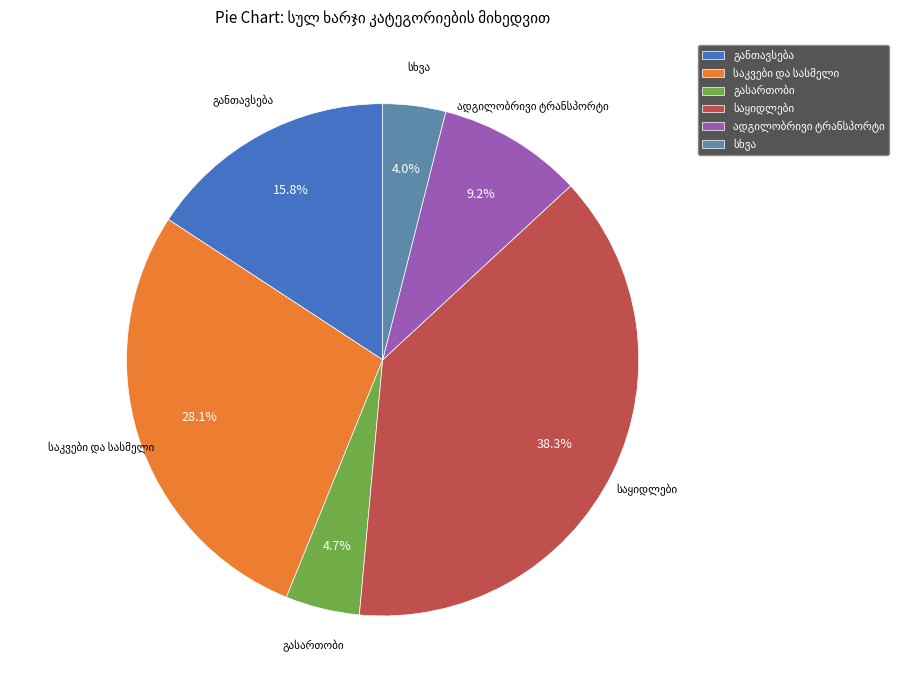

Is there any slice that represents more than half of the pie?

No